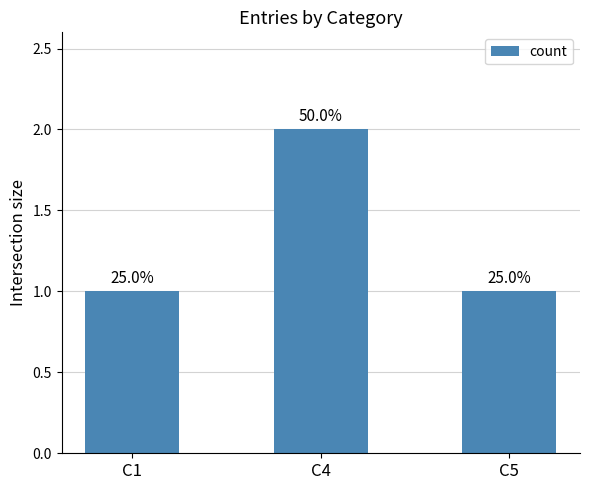

What is the maximum value shown in the chart?

2